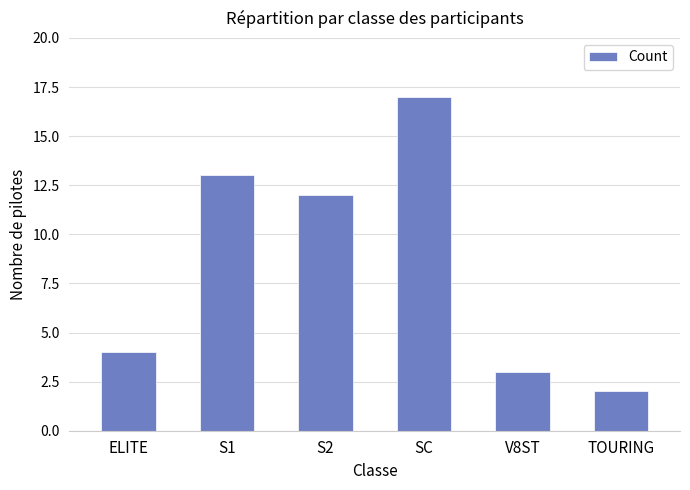

Count the number of data series in this chart.

1